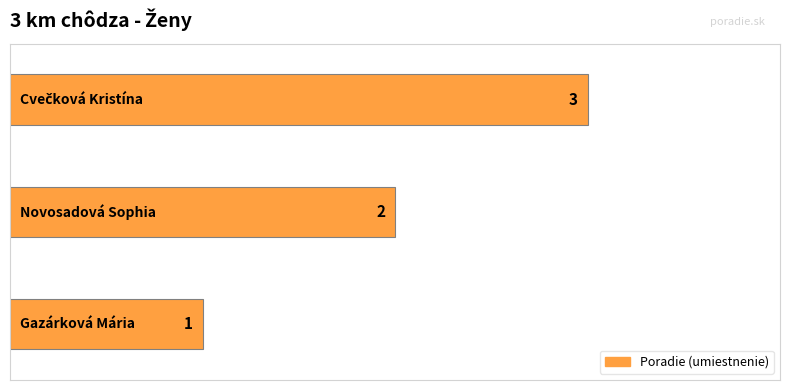

Count the number of categories in the chart.

3